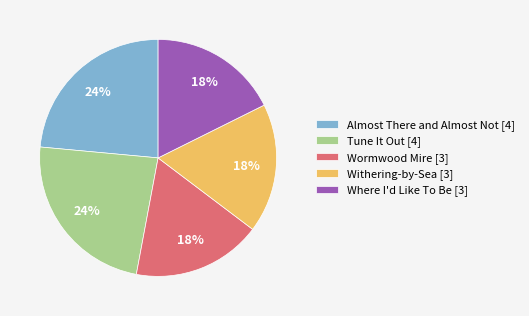

The Where I'd Like To Be slice represents 18% of the pie. True or false?

True